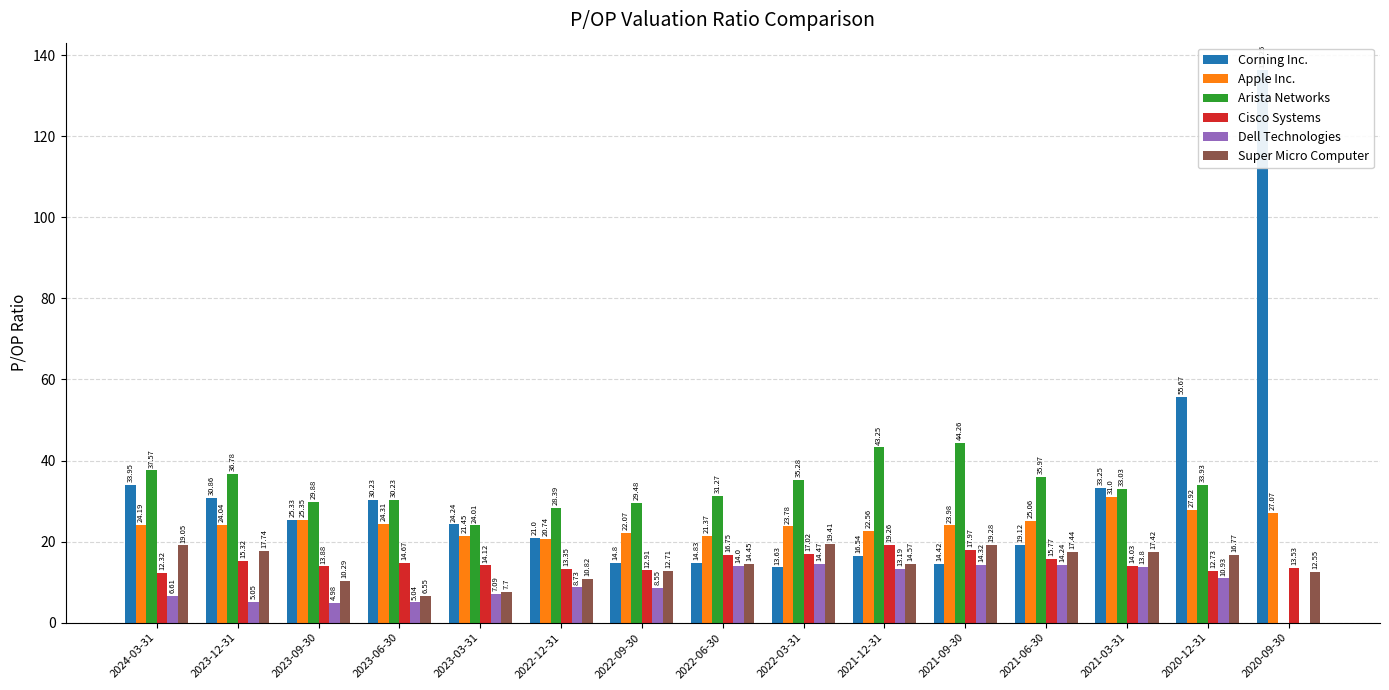

True or false: Cisco Systems has a value of 15.8 at 2021-06-30.

True